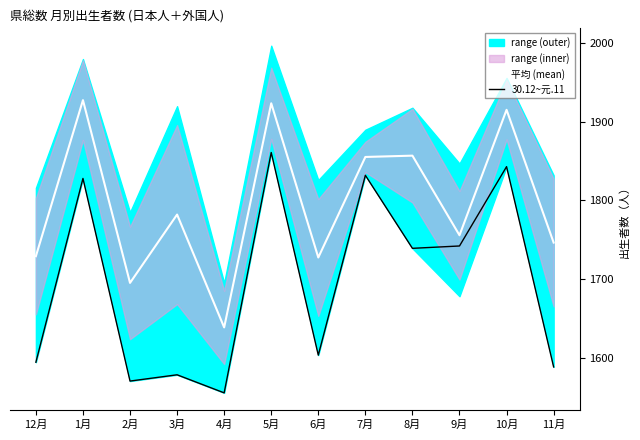

What is the average value of the 30.12~元.11 series?

1694.4